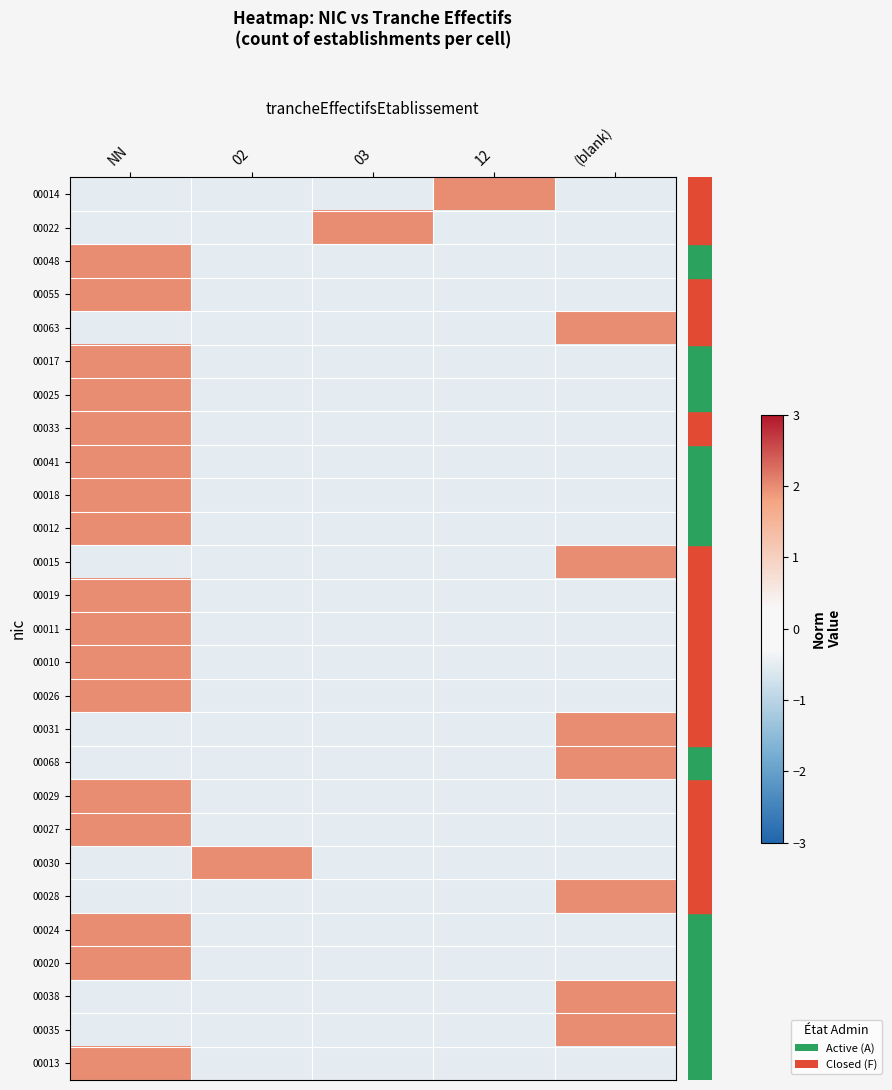

Which label corresponds to the smallest value in the chart?

NN